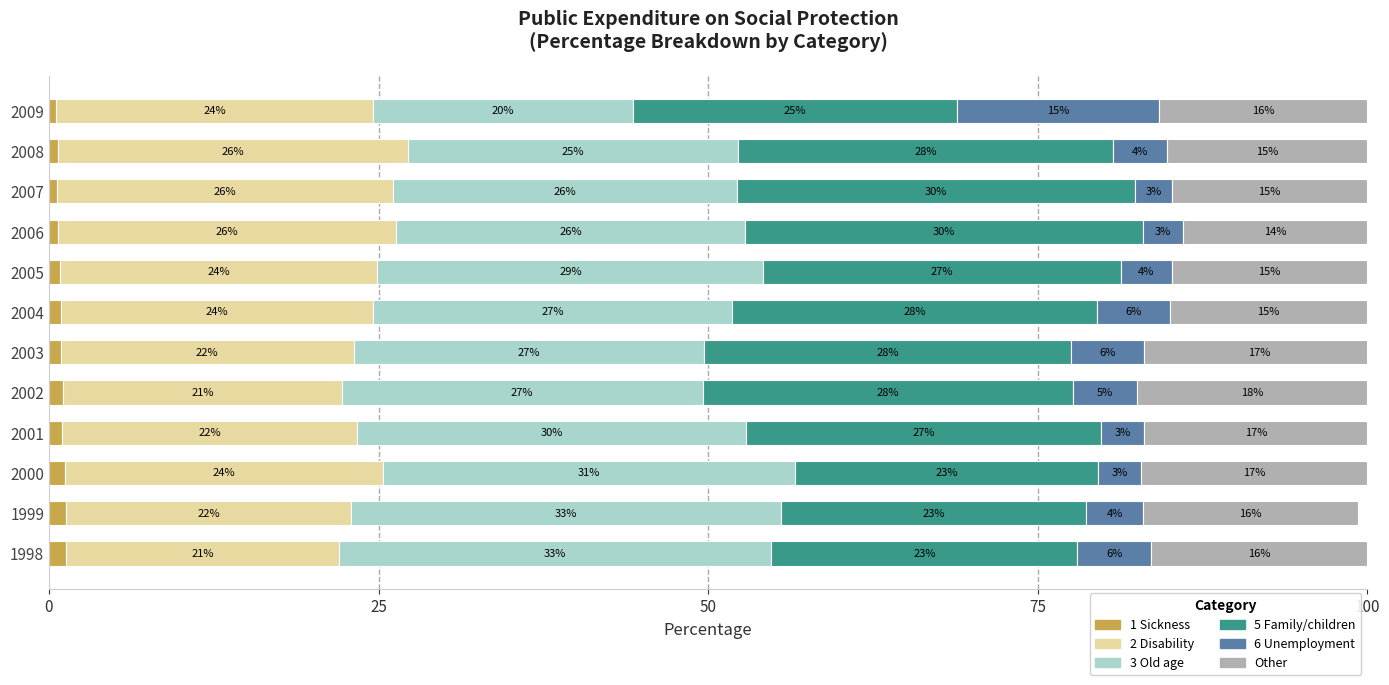

At which label does 1 Sickness reach its minimum?

2009